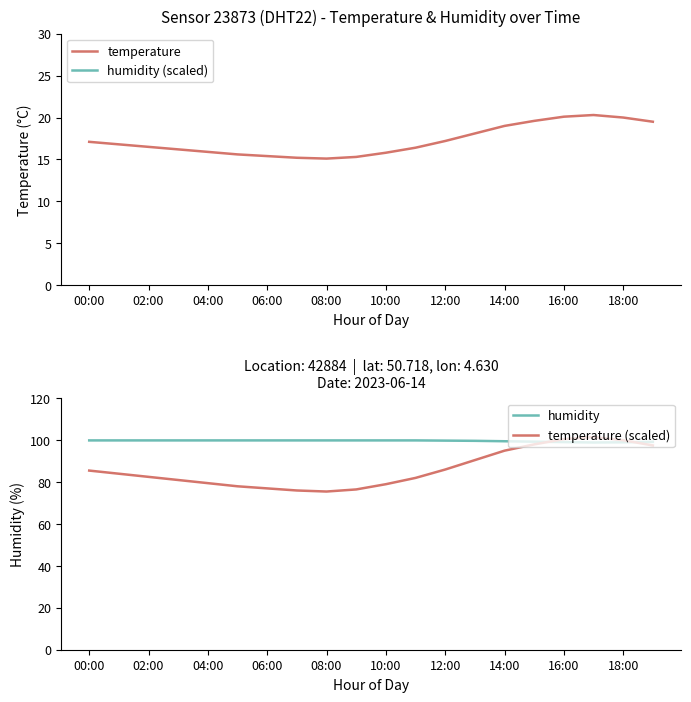

What is the greatest value displayed?

101.5